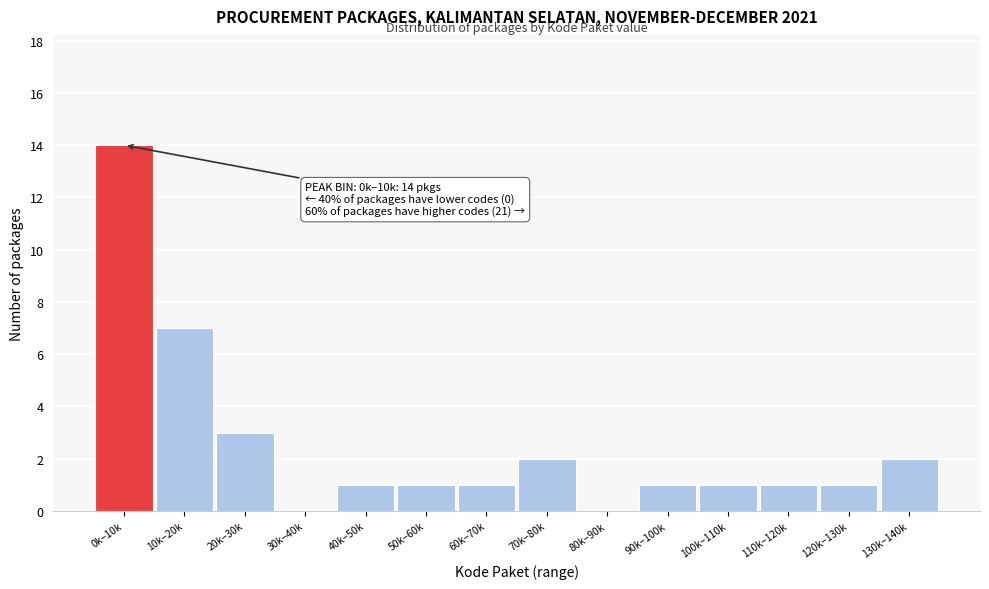

Reading right to left, list all the values displayed in this chart.

130k–140k=2	120k–130k=1	110k–120k=1	100k–110k=1	90k–100k=1	80k–90k=0	70k–80k=2	60k–70k=1	50k–60k=1	40k–50k=1	30k–40k=0	20k–30k=3	10k–20k=7	0k–10k=14